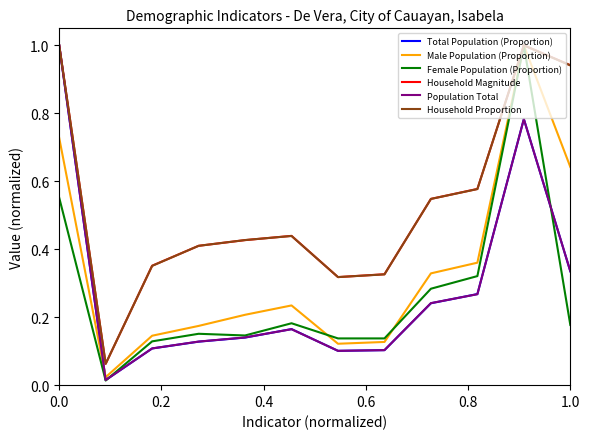

What are all the series names shown in the legend?

Total Population (Proportion), Male Population (Proportion), Female Population (Proportion), Household Magnitude, Population Total, Household Proportion